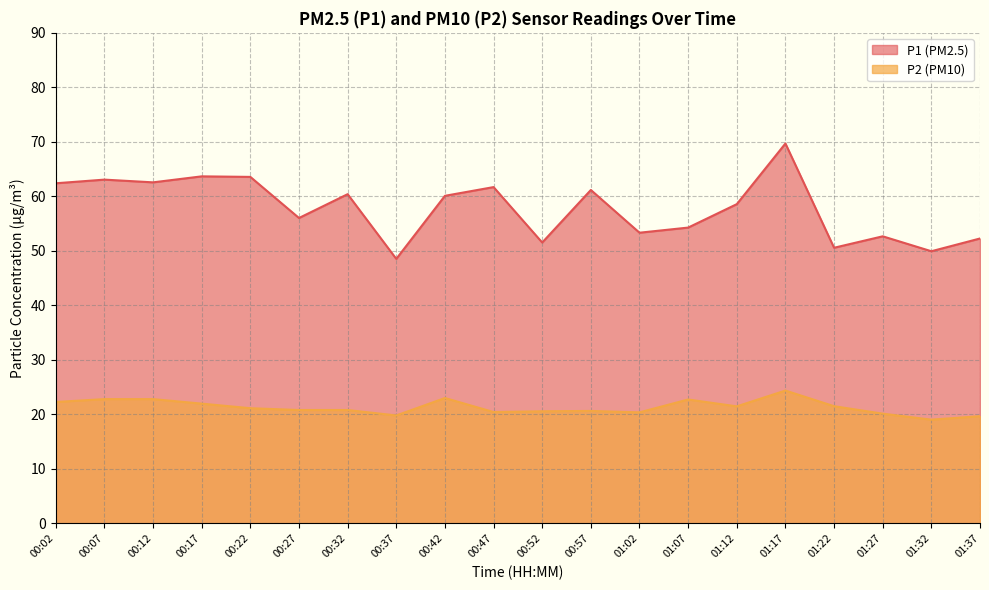

At which category is the sum across all series the highest?

01:17